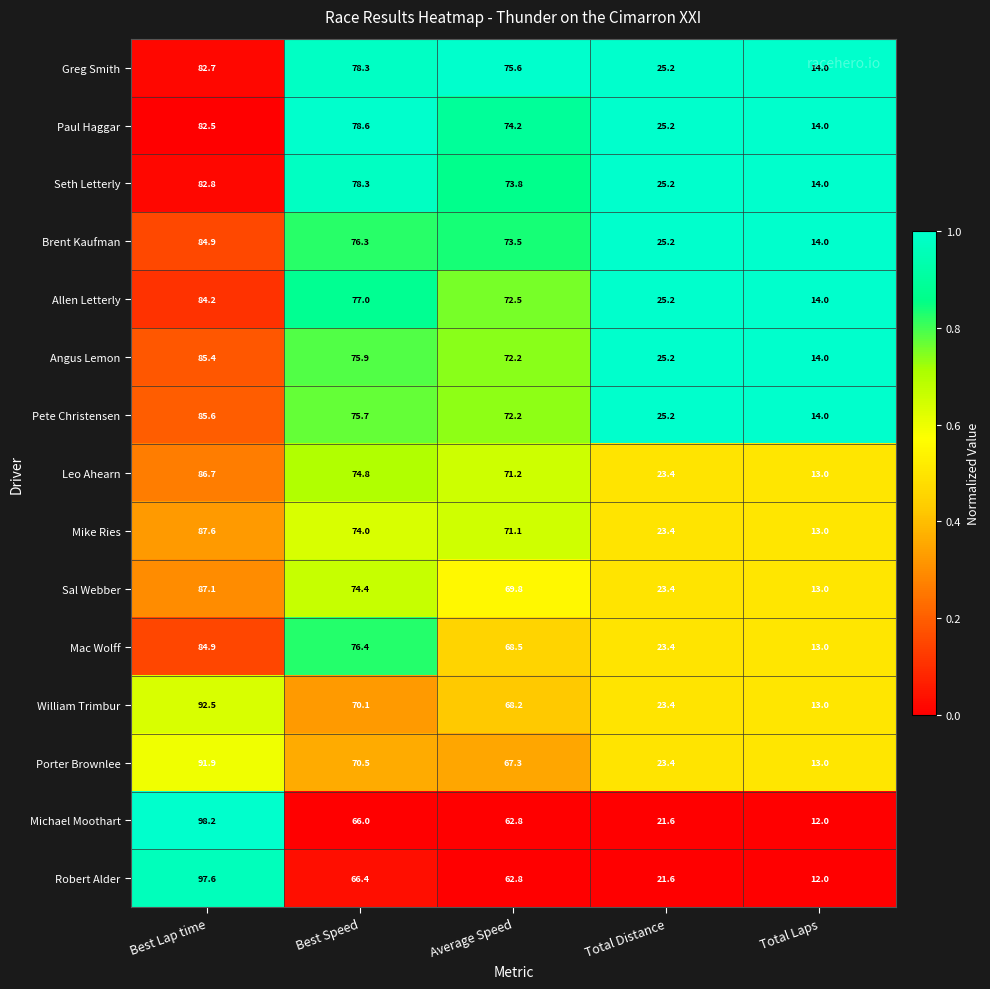

At which label is Leo Ahearn closest to 49?

Average Speed